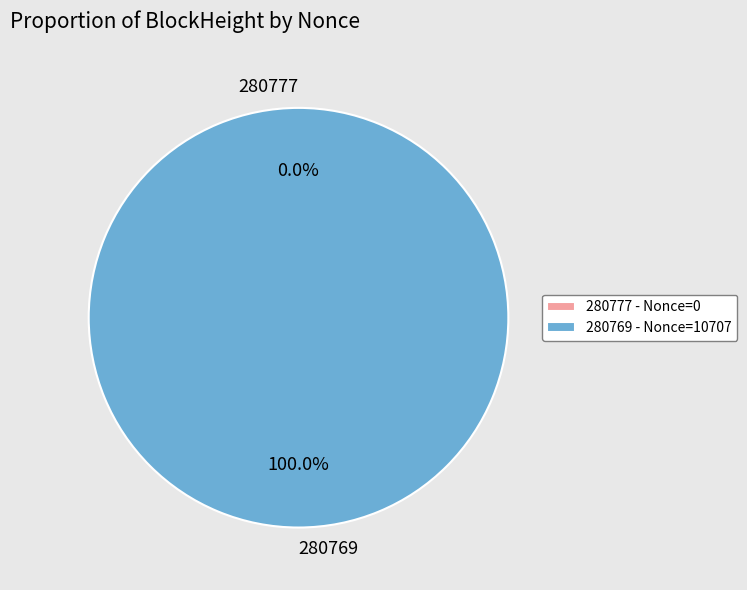

Do 280769 and 280777 together represent more than half of the pie?

Yes